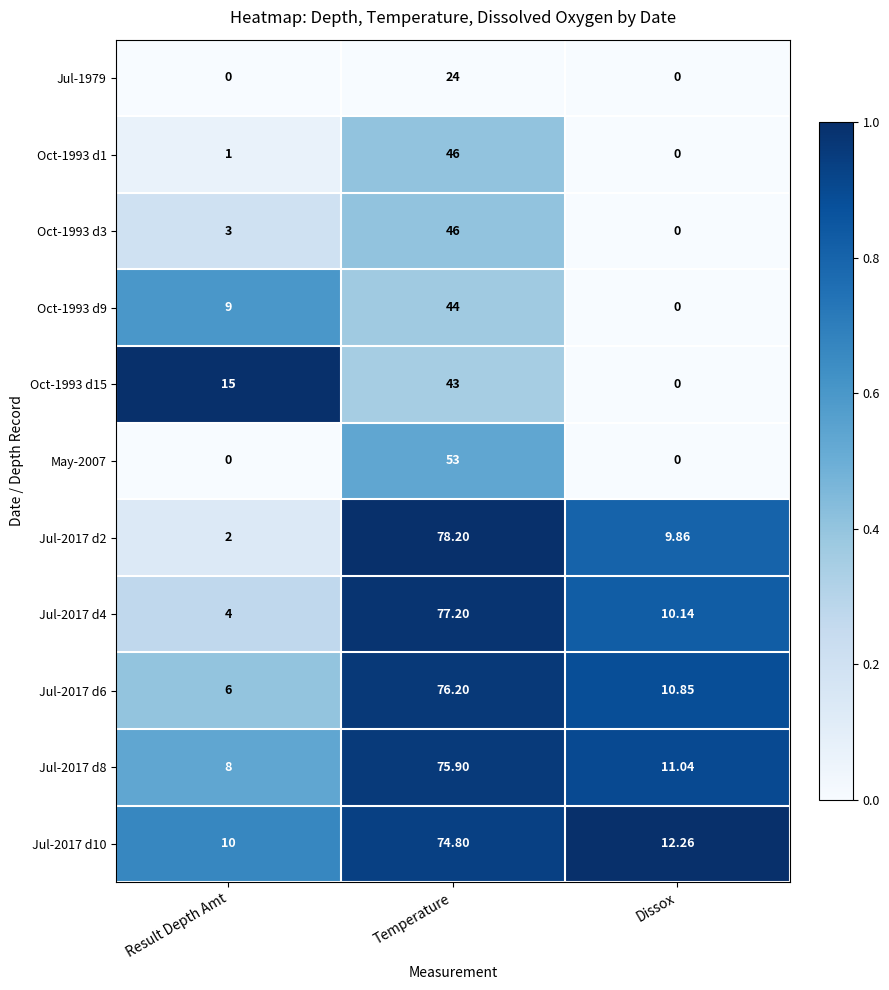

Where is Jul-2017 d10 nearest to the value 42?

Dissox